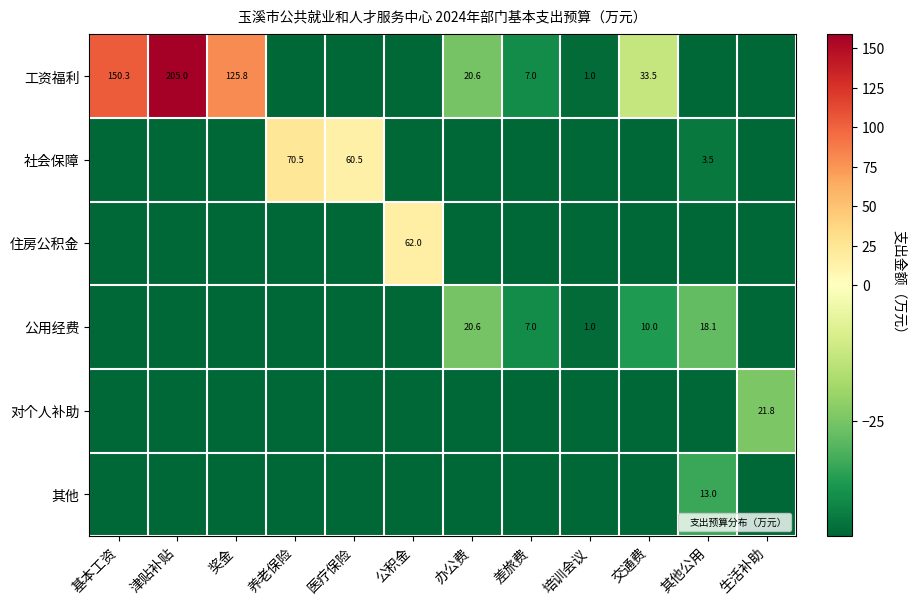

How many data points does each series have?

12